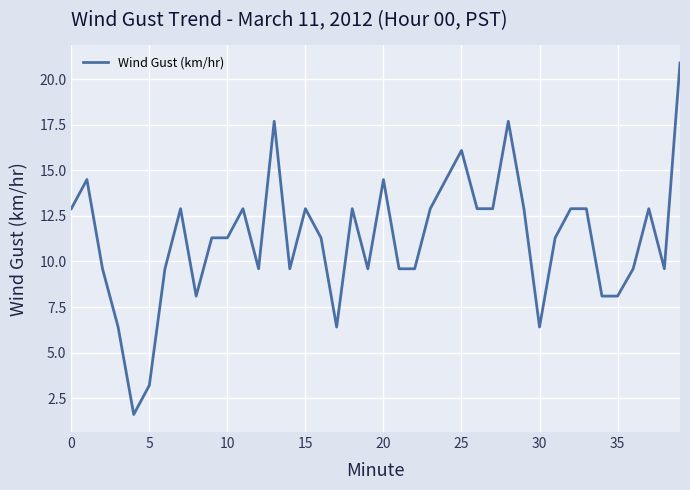

What is the maximum value shown in the chart?

20.9